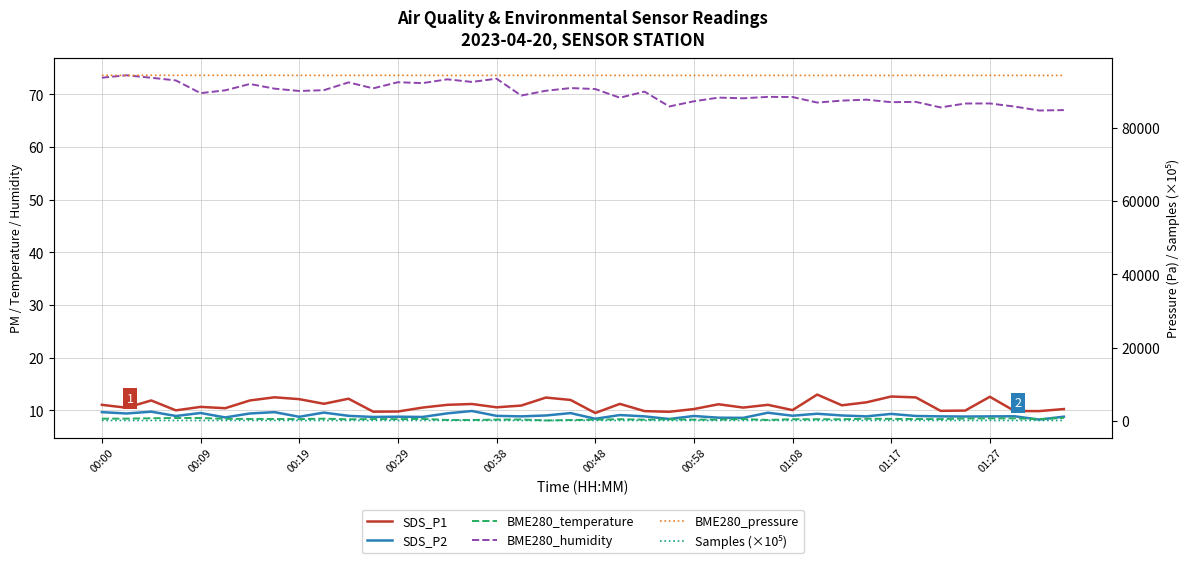

Which series has the widest spread of values?

BME280_pressure